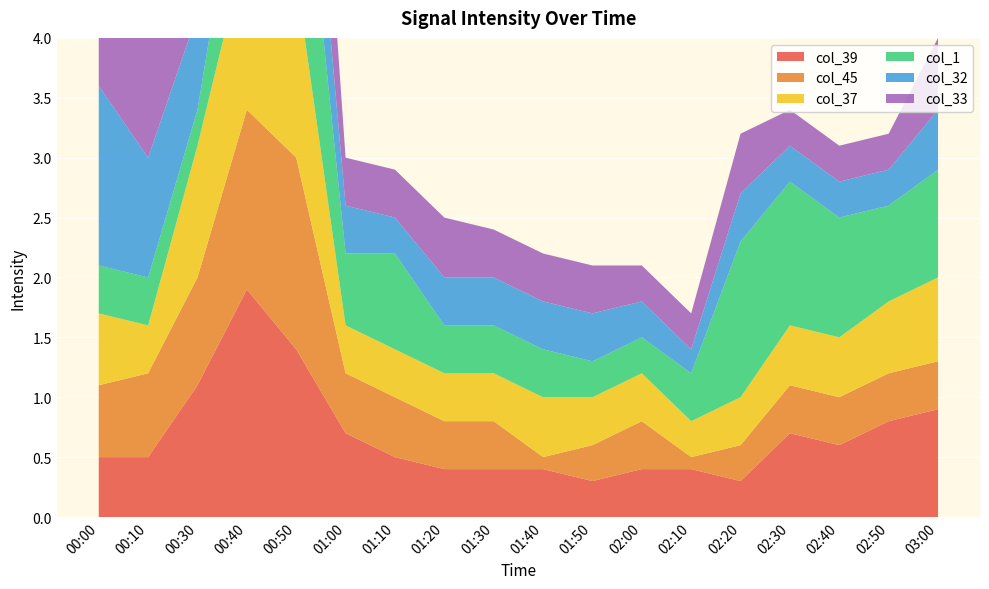

Reading right to left, what are all the values shown in this chart?

col_39: 03:00=0.9	02:50=0.8	02:40=0.6	02:30=0.7	02:20=0.3	02:10=0.4	02:00=0.4	01:50=0.3	01:40=0.4	01:30=0.4	01:20=0.4	01:10=0.5	01:00=0.7	00:50=1.4	00:40=1.9	00:30=1.1	00:10=0.5	00:00=0.5
col_45: 03:00=0.4	02:50=0.4	02:40=0.4	02:30=0.4	02:20=0.3	02:10=0.1	02:00=0.4	01:50=0.3	01:40=0.1	01:30=0.4	01:20=0.4	01:10=0.5	01:00=0.5	00:50=1.6	00:40=1.5	00:30=0.9	00:10=0.7	00:00=0.6
col_37: 03:00=0.7	02:50=0.6	02:40=0.5	02:30=0.5	02:20=0.4	02:10=0.3	02:00=0.4	01:50=0.4	01:40=0.5	01:30=0.4	01:20=0.4	01:10=0.4	01:00=0.4	00:50=1.5	00:40=1.4	00:30=1.1	00:10=0.4	00:00=0.6
col_1: 03:00=0.9	02:50=0.8	02:40=1.0	02:30=1.2	02:20=1.3	02:10=0.4	02:00=0.3	01:50=0.3	01:40=0.4	01:30=0.4	01:20=0.4	01:10=0.8	01:00=0.6	00:50=1.7	00:40=1.1	00:30=0.3	00:10=0.4	00:00=0.4
col_32: 03:00=0.5	02:50=0.3	02:40=0.3	02:30=0.3	02:20=0.4	02:10=0.2	02:00=0.3	01:50=0.4	01:40=0.4	01:30=0.4	01:20=0.4	01:10=0.3	01:00=0.4	00:50=1.0	00:40=1.1	00:30=0.8	00:10=1.0	00:00=1.5
col_33: 03:00=0.6	02:50=0.3	02:40=0.3	02:30=0.3	02:20=0.5	02:10=0.3	02:00=0.3	01:50=0.4	01:40=0.4	01:30=0.4	01:20=0.5	01:10=0.4	01:00=0.4	00:50=1.7	00:40=1.2	00:30=0.7	00:10=1.2	00:00=1.5